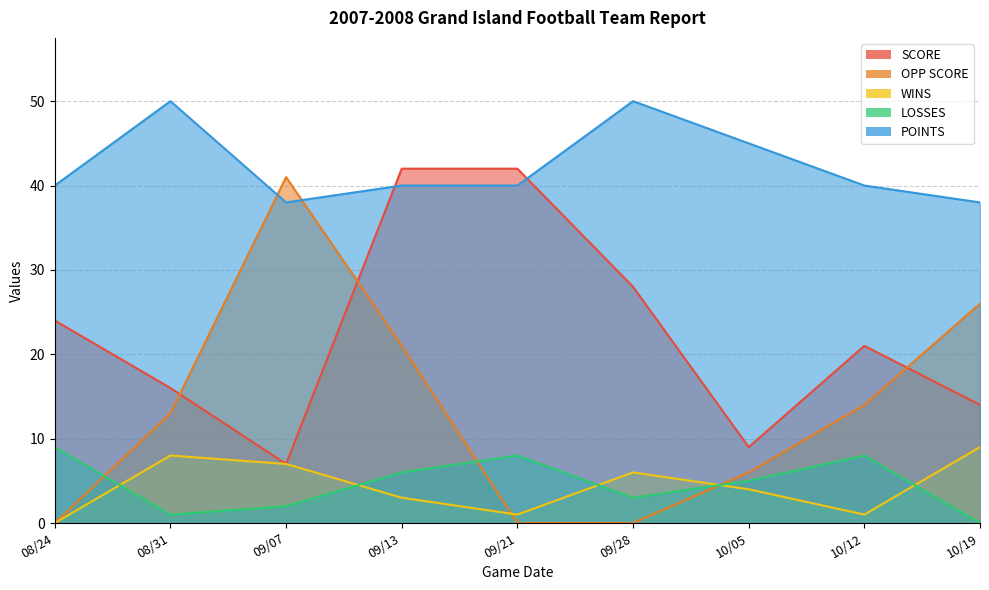

Reading left to right, transcribe all the data shown in this chart.

SCORE: 24	16	7	42	42	28	9	21	14
OPP SCORE: 0	13	41	21	0	0	6	14	26
WINS: 0	8	7	3	1	6	4	1	9
LOSSES: 9	1	2	6	8	3	5	8	0
POINTS: 40	50	38	40	40	50	45	40	38